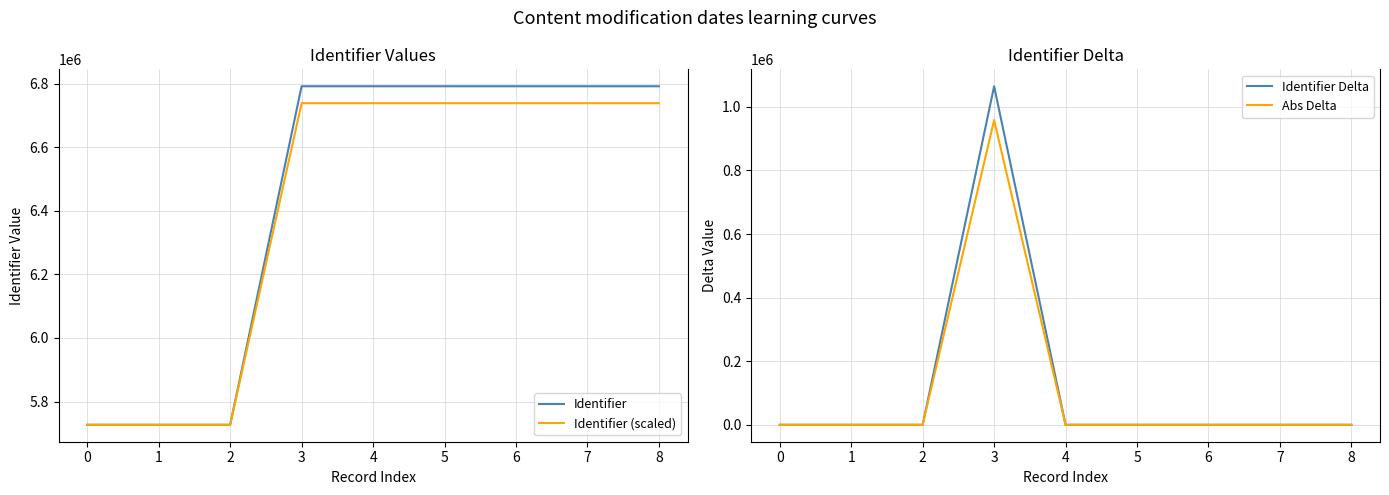

True or false: Identifier has a value of 4198988.7 at 4.

False